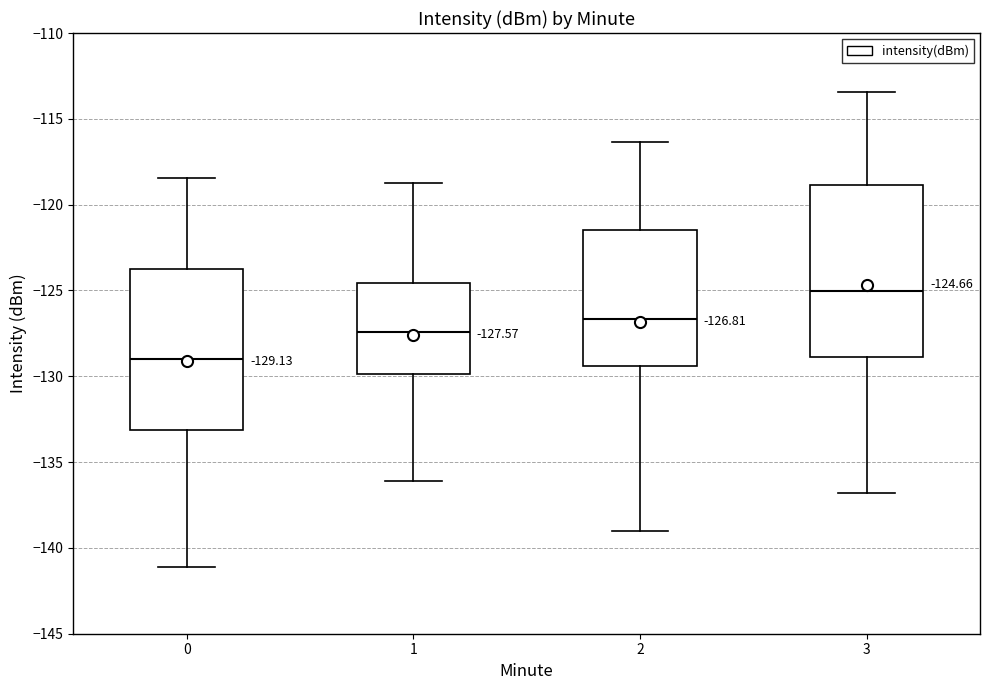

Comparing the boxes themselves (not the whiskers), which one is the tallest?

3